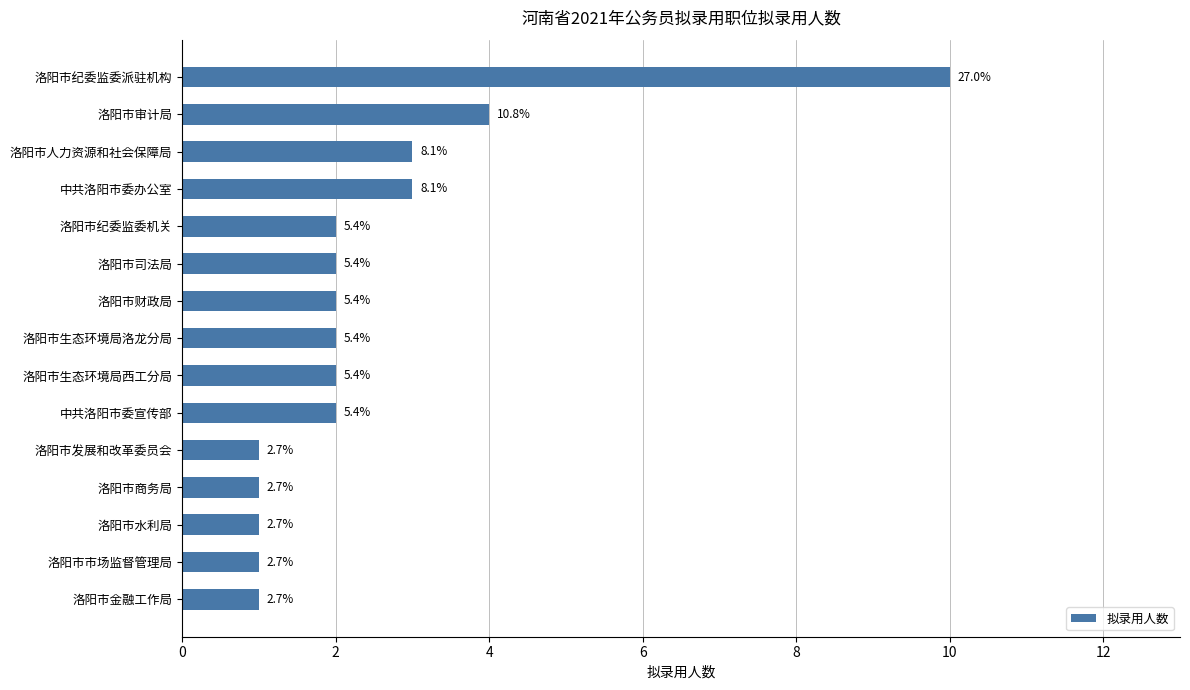

What is the smallest value displayed?

1